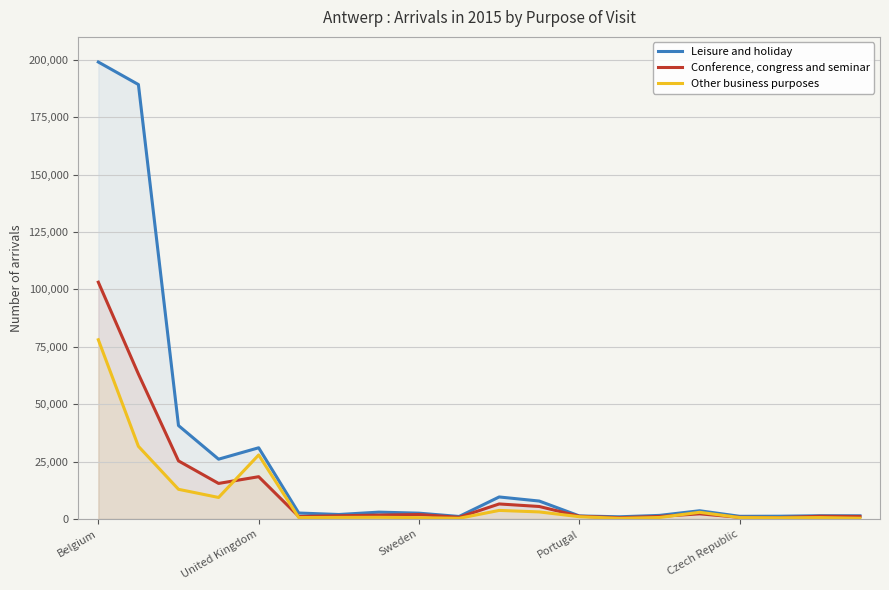

What is the highest value of the Conference, congress and seminar series?

103148